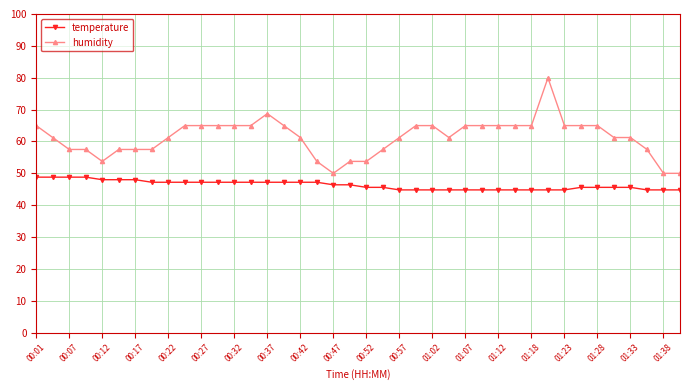

What is the value of the temperature point at the 23rd from the left?

44.8